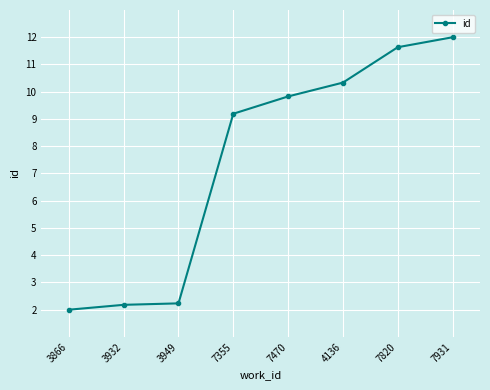

What is the sum of all values?

59.4